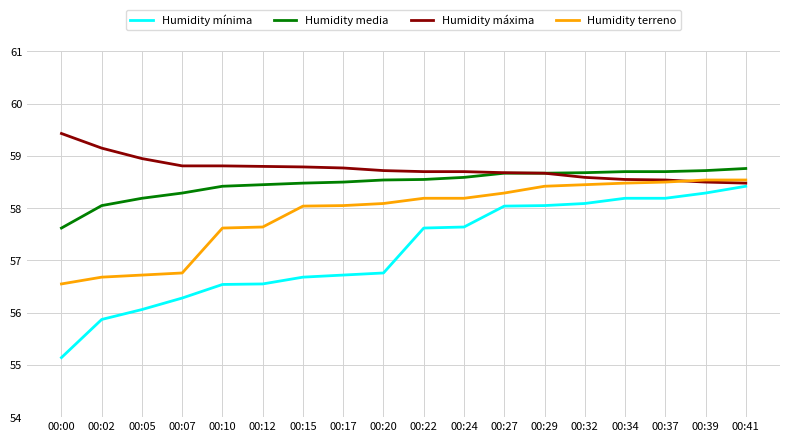

What is the maximum value shown in the chart?

59.4